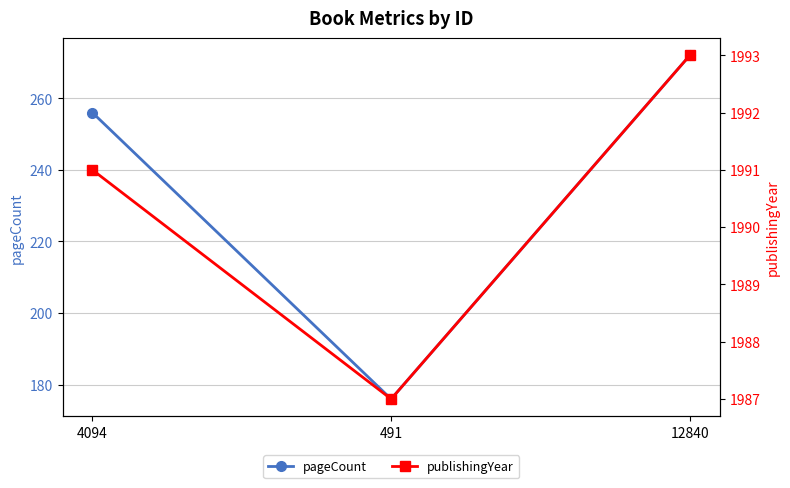

Reading left to right, transcribe all the data shown in this chart.

pageCount: 4094=256	491=176	12840=272
publishingYear: 4094=1991	491=1987	12840=1993